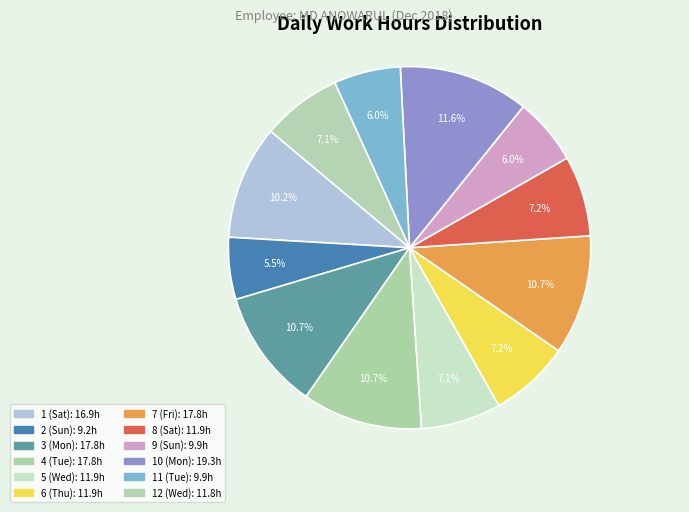

How many slices are in this pie chart?

12